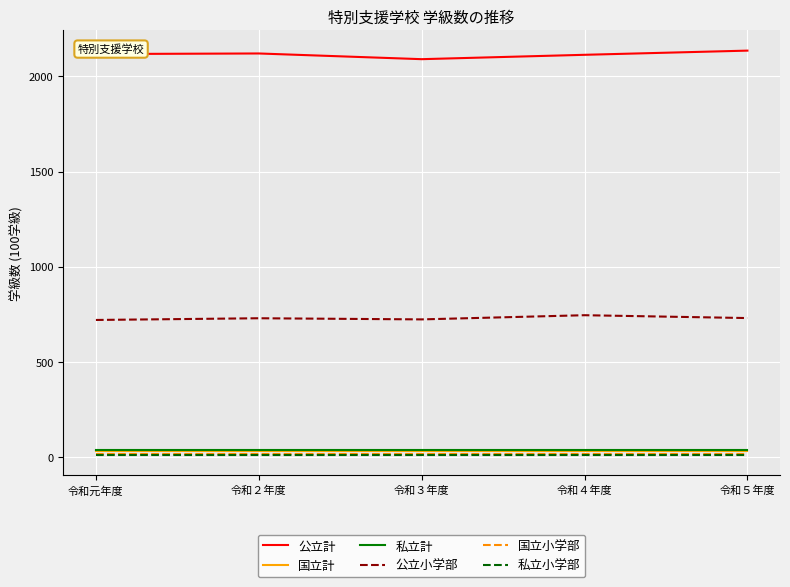

Does the chart display data point markers on the line(s)?

No